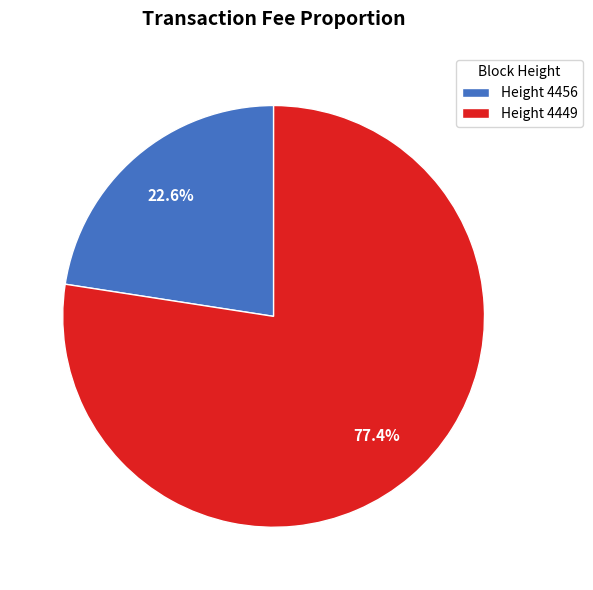

Combined, do Height 4449 and Height 4456 account for over 50%?

Yes